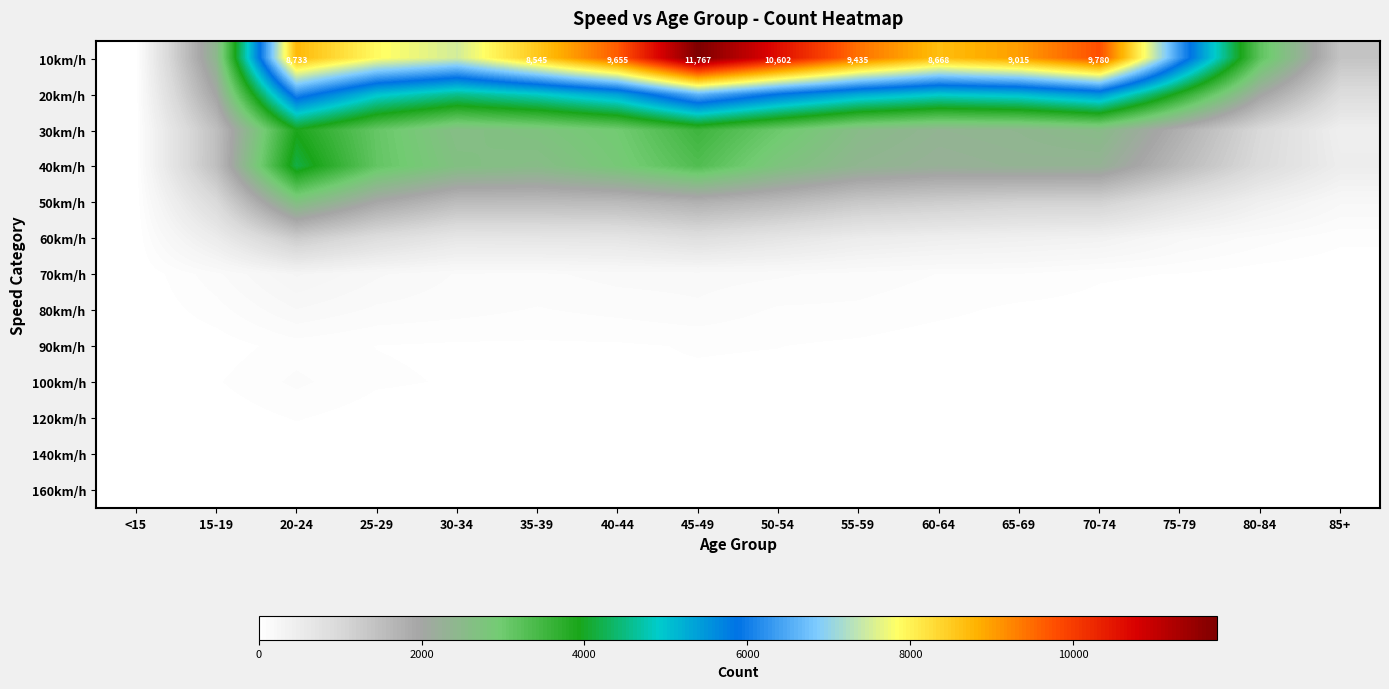

Which series has the largest total across all categories?

10km/h